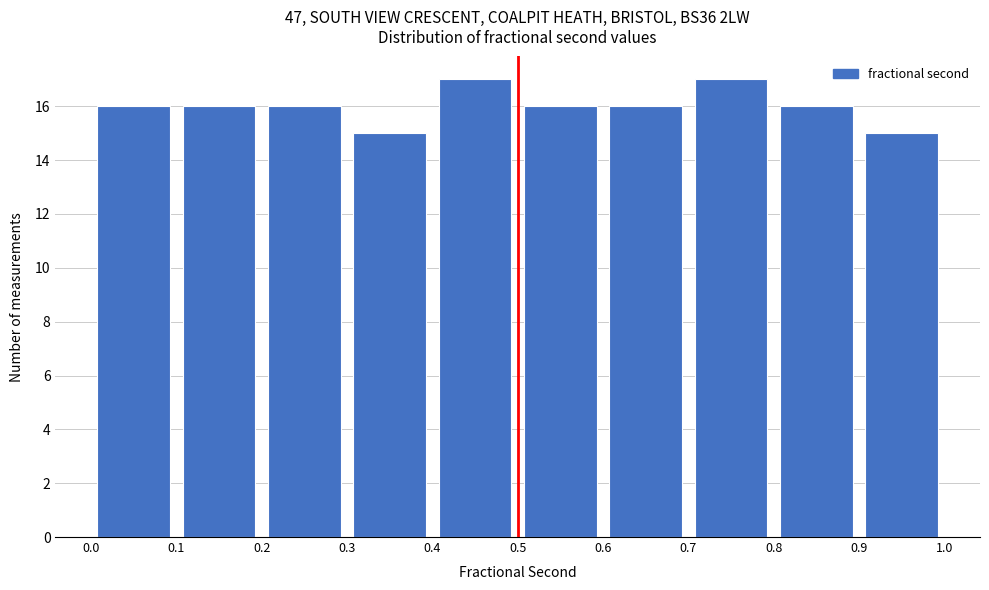

Reading left to right, transcribe this chart: for each bar, give the range it covers on the x-axis and its height. The values are not printed on the chart, so give them approximately, as read against the axis.

0.0 to 0.1: 16
0.1 to 0.2: 16
0.2 to 0.3: 16
0.3 to 0.4: 15
0.4 to 0.5: 17
0.5 to 0.6: 16
0.6 to 0.7: 16
0.7 to 0.8: 17
0.8 to 0.9: 16
0.9 to 1.0: 15